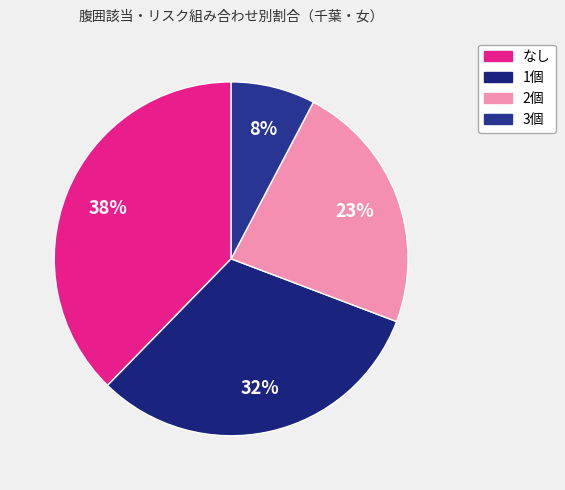

Count the number of slices in the pie.

4